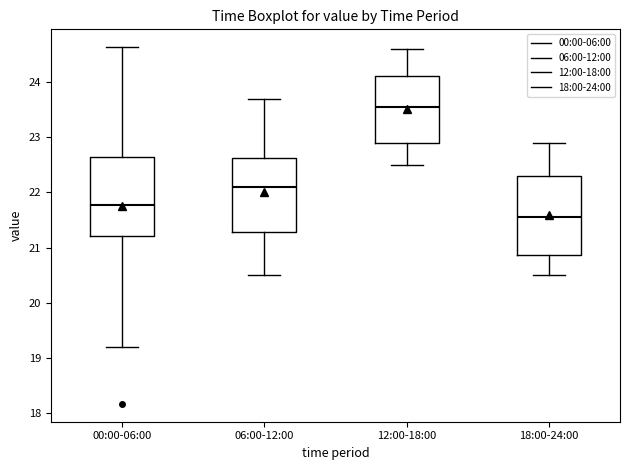

Reading left to right, transcribe this box plot: for each box, give where its median line is, the range the box spans, and where its two whiskers end, as read against the y-axis. The values are not printed on the chart, so give them approximately, as read against the axis.

00:00-06:00: median 21.8, box 21.2 to 22.6, whiskers 19.2 to 24.6
06:00-12:00: median 22.1, box 21.3 to 22.6, whiskers 20.5 to 23.7
12:00-18:00: median 23.6, box 22.9 to 24.1, whiskers 22.5 to 24.6
18:00-24:00: median 21.6, box 20.9 to 22.3, whiskers 20.5 to 22.9